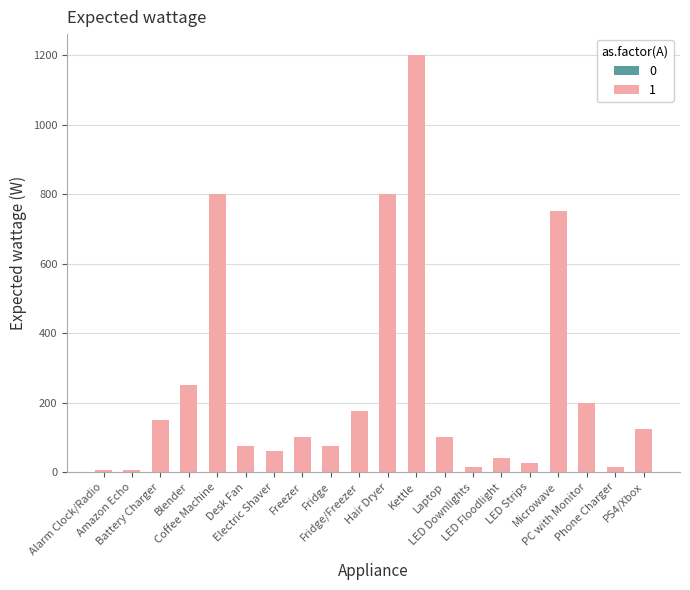

At which category does the chart reach its peak across all series?

Kettle